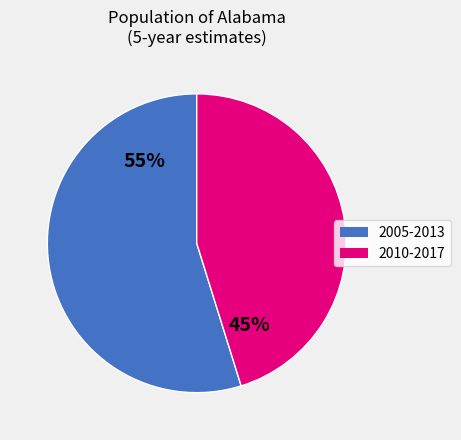

Is there any slice that represents more than half of the pie?

Yes